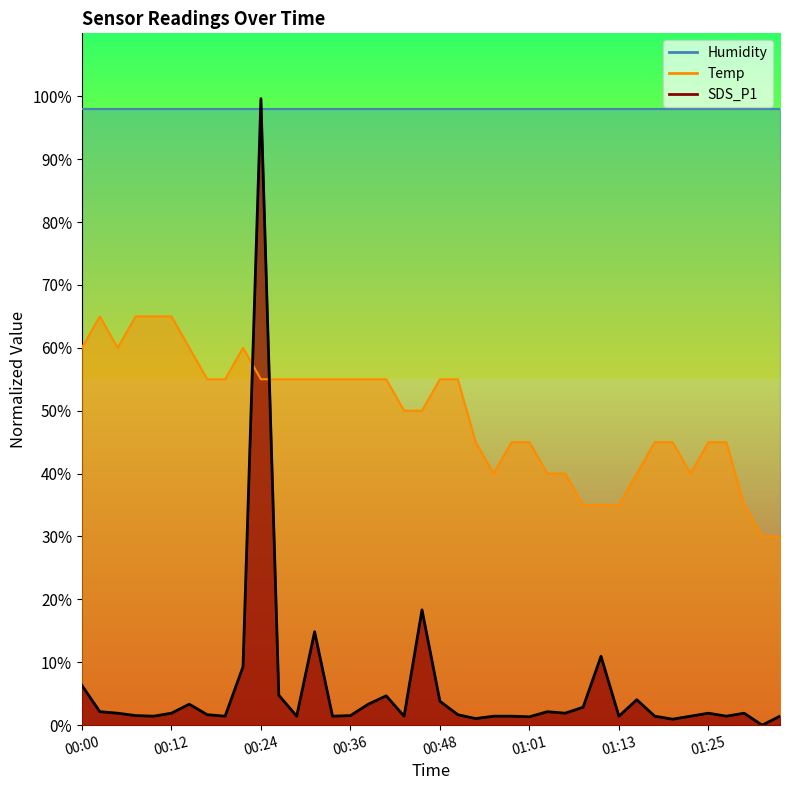

Where is the first local maximum for Temp?

00:02